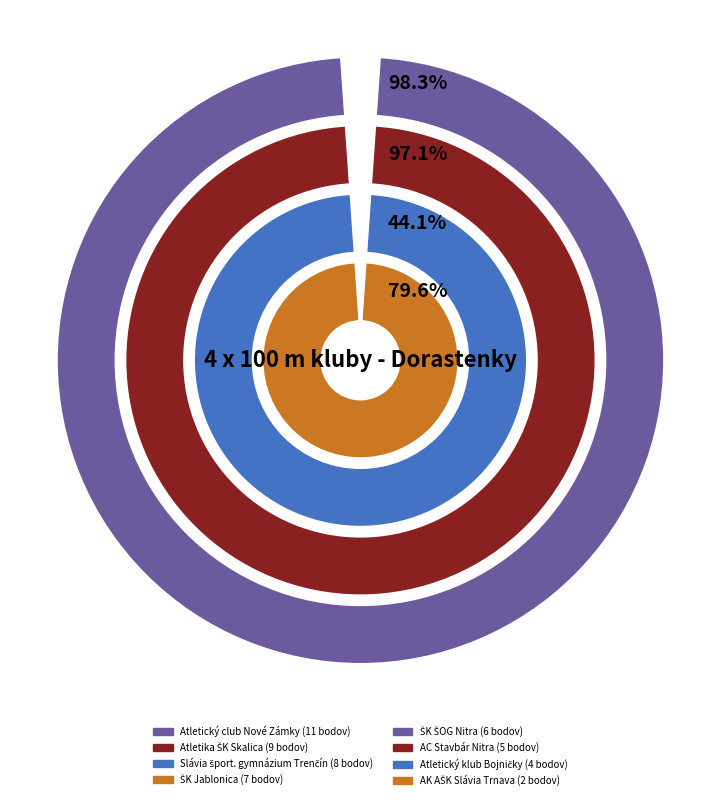

Does Atletika ŠK Skalica represent more than half of the total?

No